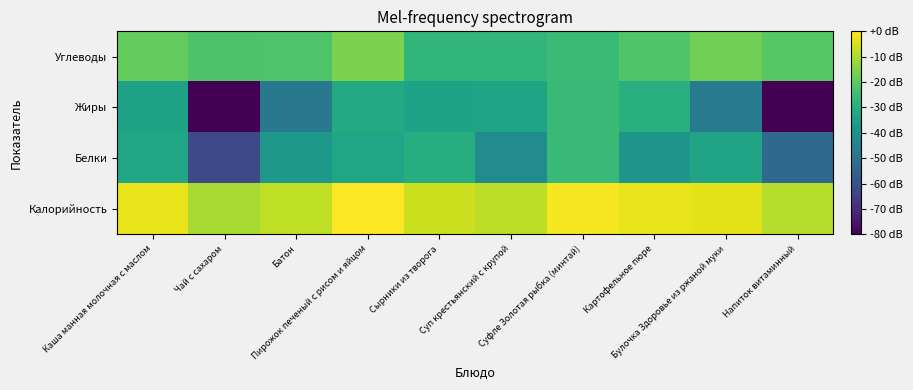

What is the minimum value shown in the chart?

-80.0